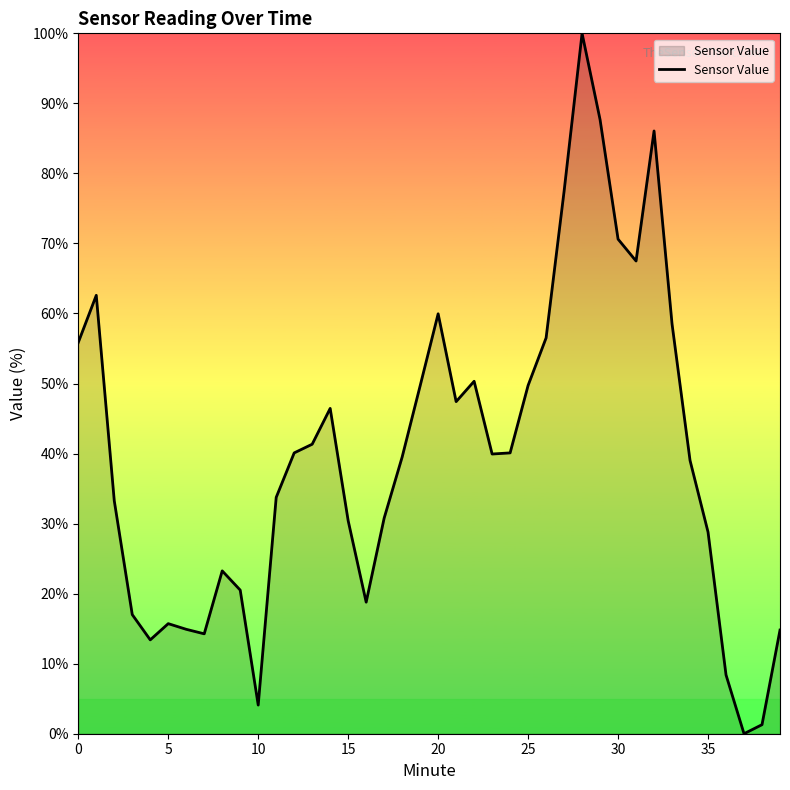

What is the greatest value displayed?

100.0